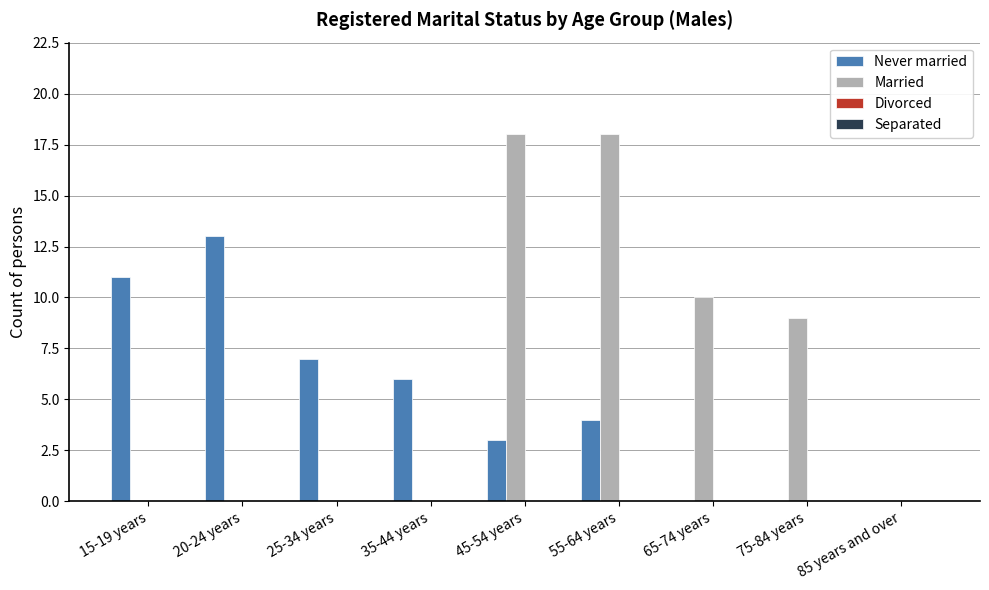

Is it true that Married equals 0 at 25-34 years?

True